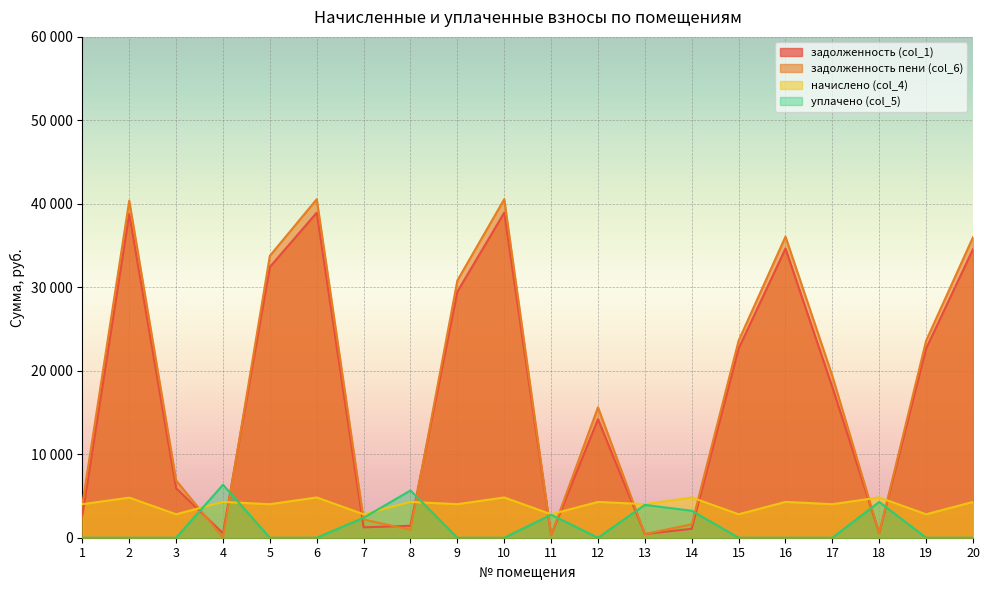

What are all the series names shown in the legend?

задолженность (col_1), задолженность пени (col_6), начислено (col_4), уплачено (col_5)